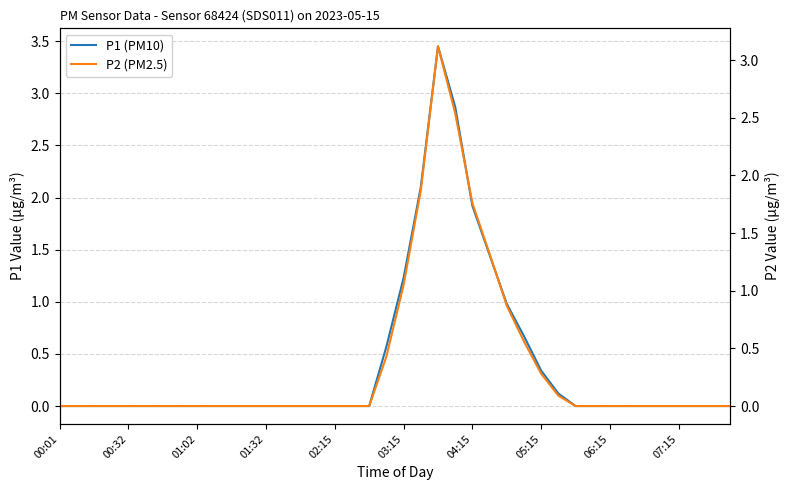

How many lines are shown in the chart?

2